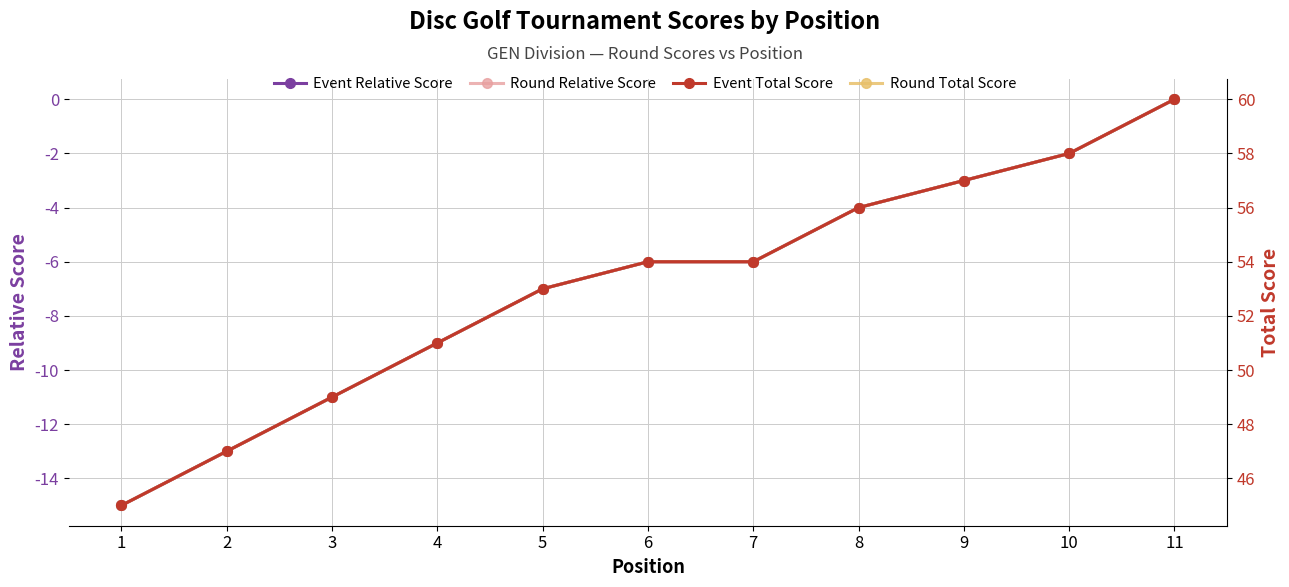

True or false: Round Relative Score and Round Total Score cross at least once.

False